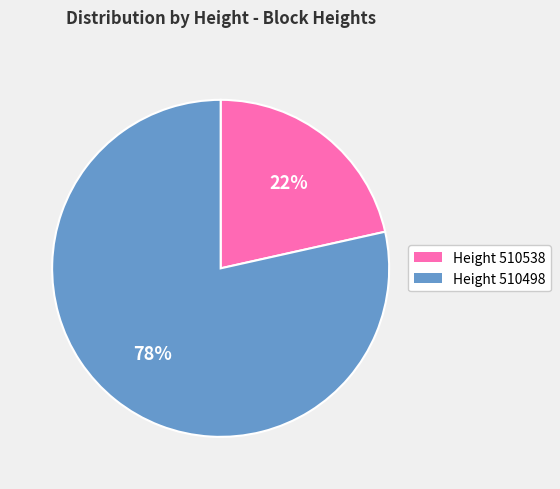

How many slices are in this pie chart?

2